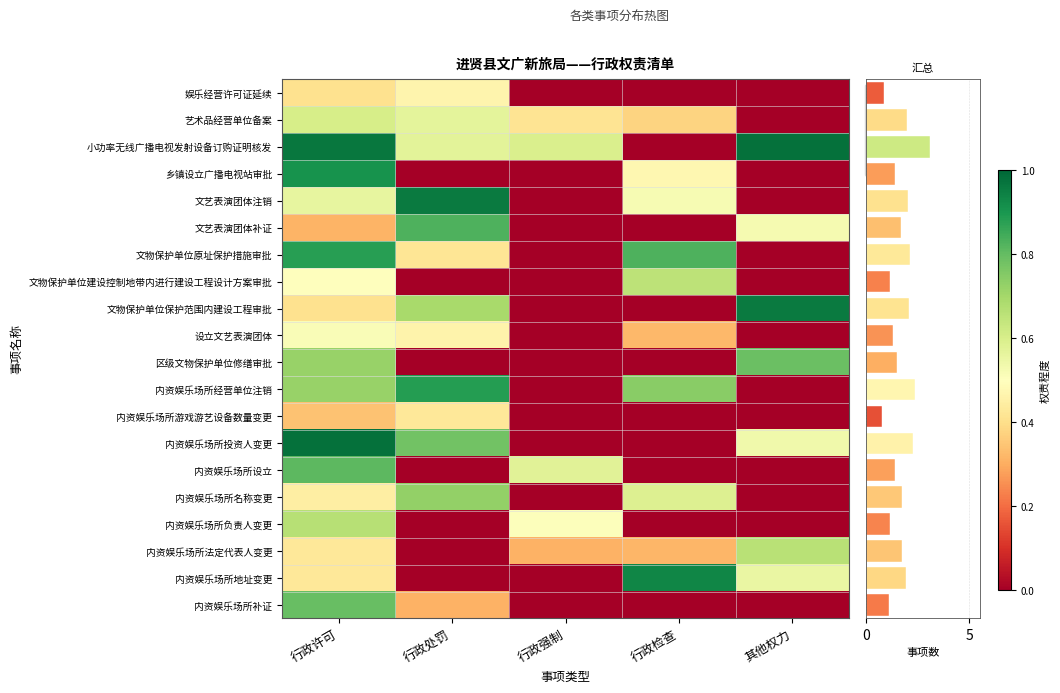

What is the spread (max minus min) of values at 行政处罚?

1.0